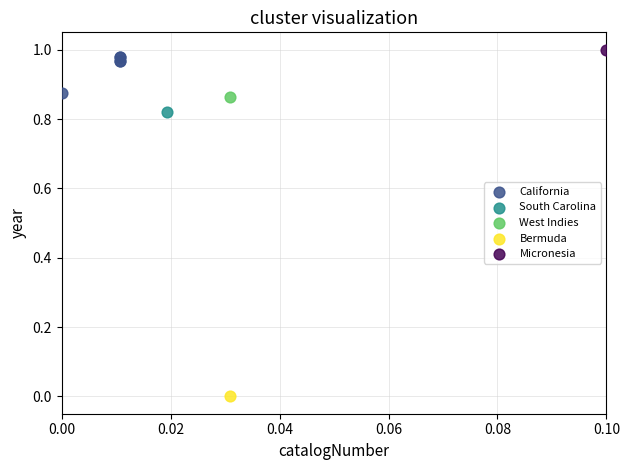

What are all the series names shown in the legend?

California, South Carolina, West Indies, Bermuda, Micronesia